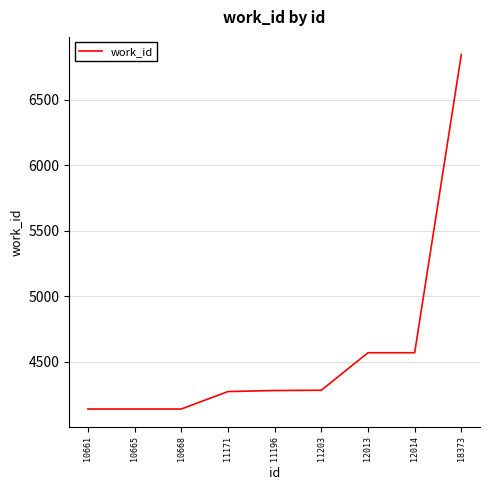

Which category has the highest value across all series?

18373